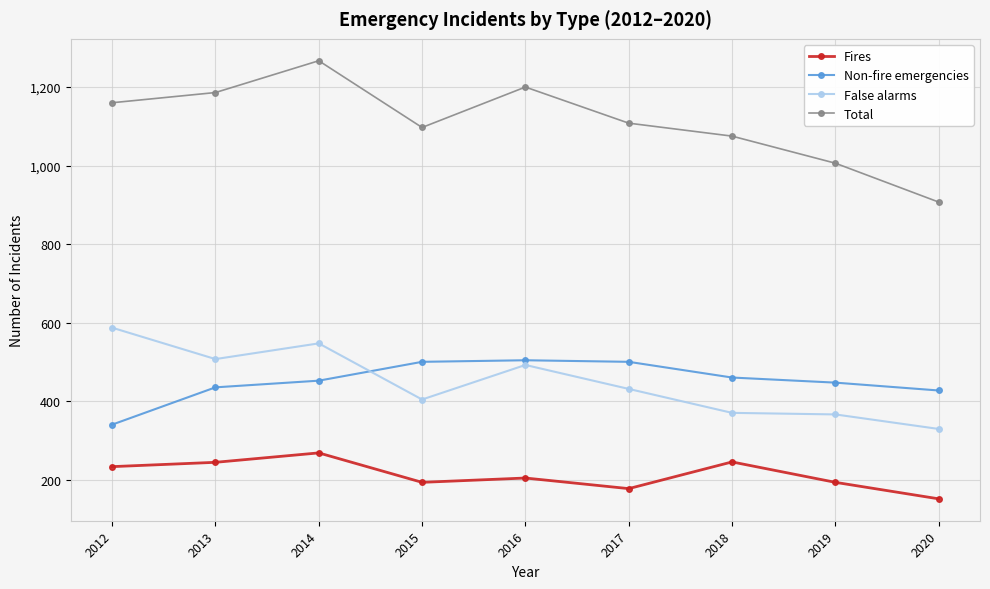

How many lines are shown in the chart?

4